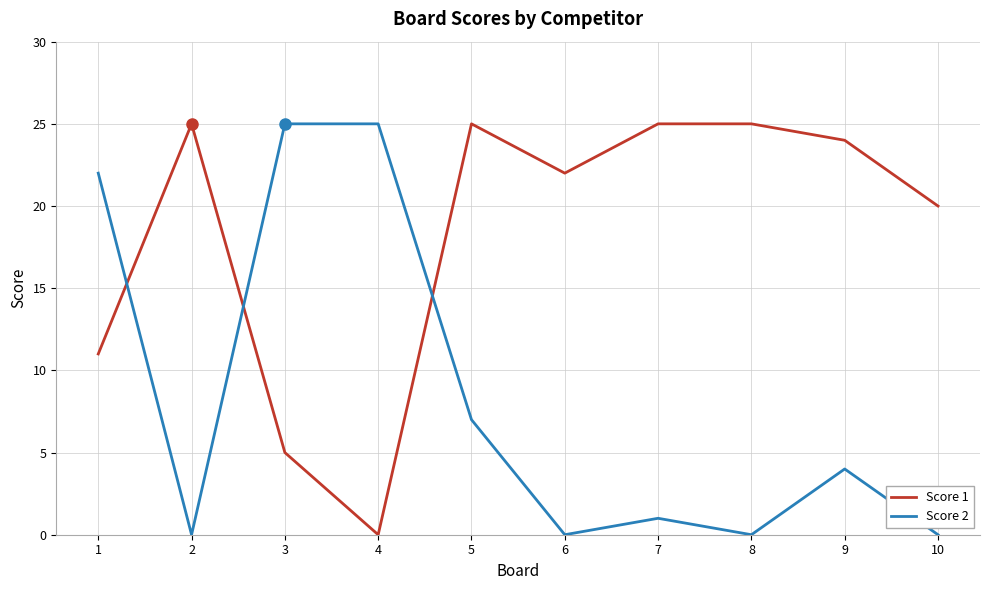

What is the average value of the Score 1 series?

18